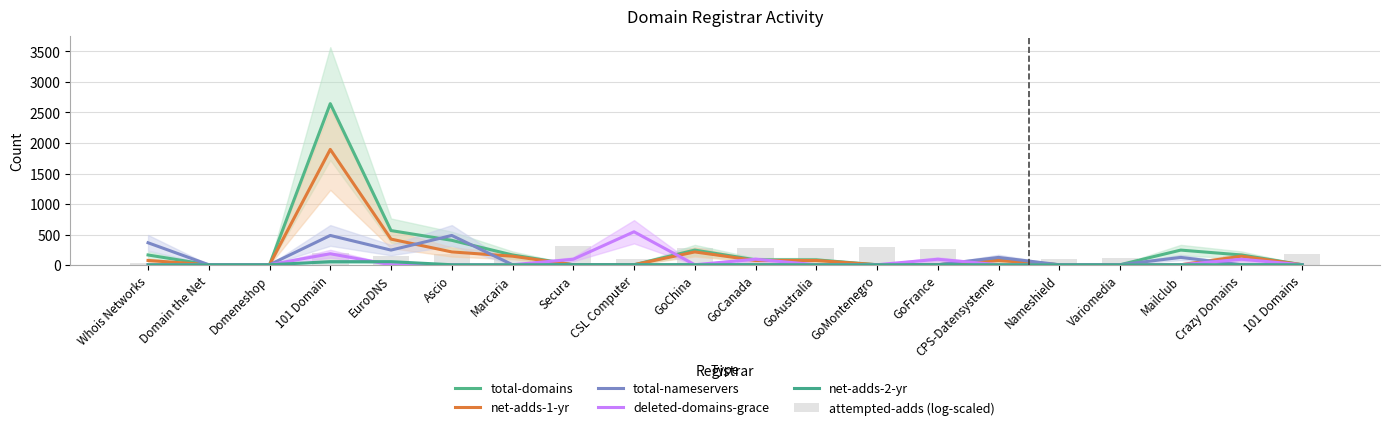

Reading right to left, what are all the values shown in this chart?

total-domains: 5.0	165.0	245.0	5.0	5.0	85.0	5.0	5.0	85.0	85.0	245.0	5.0	5.0	165.0	405.0	565.0	2645.0	5.0	5.0	165.0
net-adds-1-yr: 5.0	145.0	5.0	5.0	5.0	75.0	5.0	5.0	75.0	75.0	215.0	5.0	5.0	145.0	215.0	425.0	1895.0	5.0	5.0	75.0
total-nameservers: 5.0	5.0	125.0	5.0	5.0	125.0	5.0	5.0	5.0	5.0	5.0	5.0	5.0	5.0	485.0	245.0	485.0	5.0	5.0	365.0
deleted-domains-grace: 5.0	95.0	5.0	5.0	5.0	5.0	95.0	5.0	5.0	95.0	5.0	545.0	95.0	5.0	5.0	5.0	185.0	5.0	5.0	5.0
net-adds-2-yr: 5.0	5.0	5.0	5.0	5.0	5.0	5.0	5.0	5.0	5.0	5.0	5.0	5.0	5.0	5.0	55.0	55.0	5.0	5.0	5.0
attempted-adds (log-scaled): 187.7	141.0	0.0	109.9	103.0	122.8	263.7	291.9	285.2	278.1	279.9	91.3	318.4	136.3	175.7	150.9	189.8	0.0	0.0	33.0